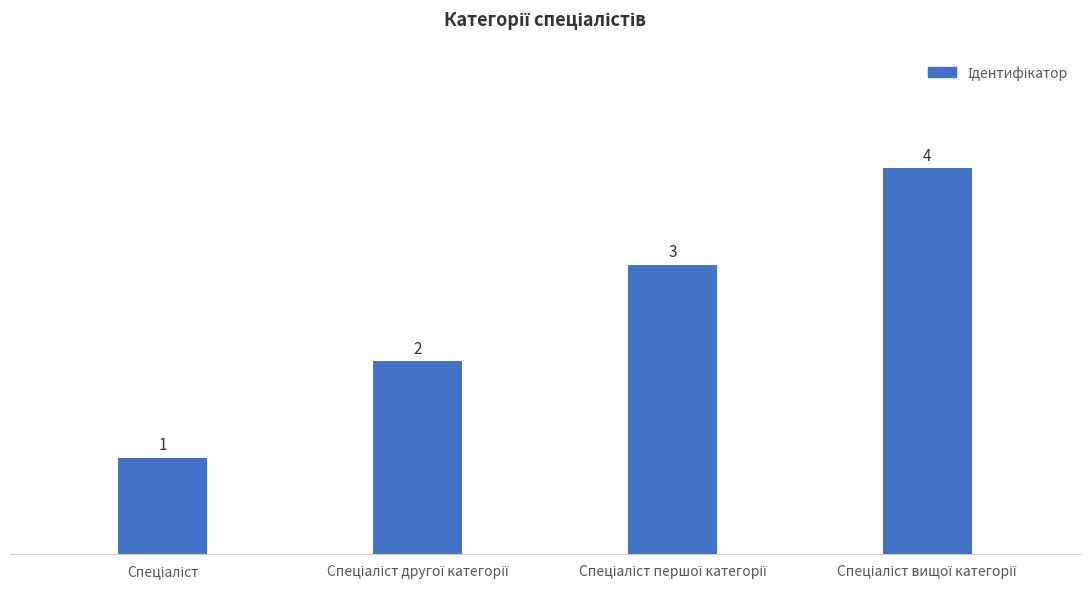

What is the smallest value displayed?

1